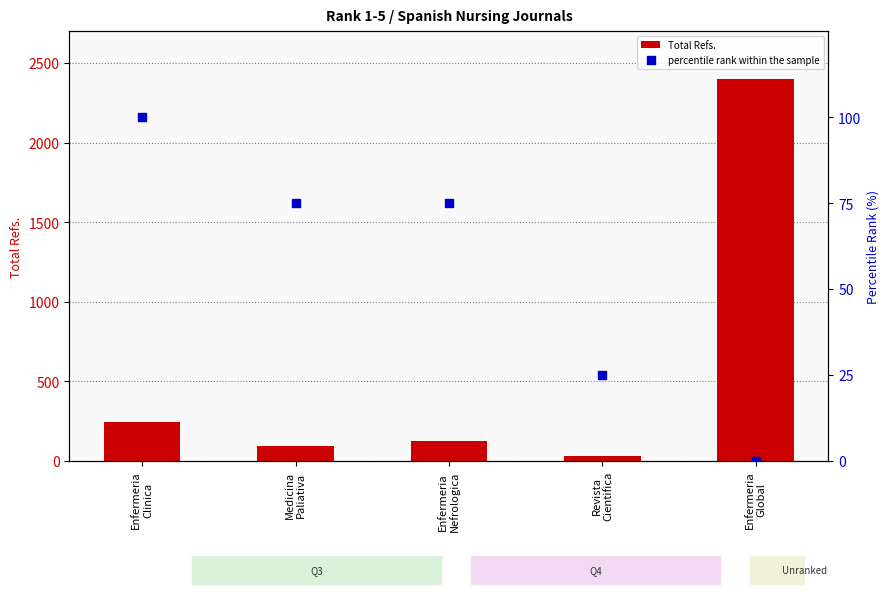

At which category is the sum across all series the highest?

Enfermeria
Global